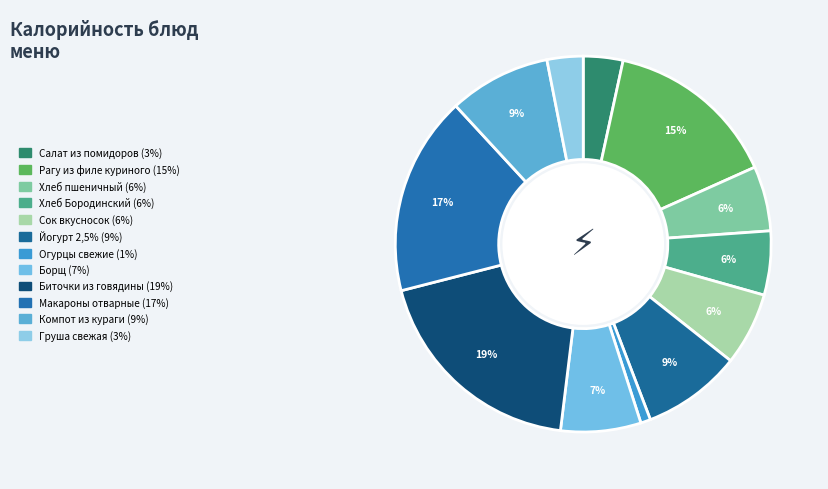

To the nearest percent, what is the combined percentage of Биточки из говядины and Салат из помидоров?

22%